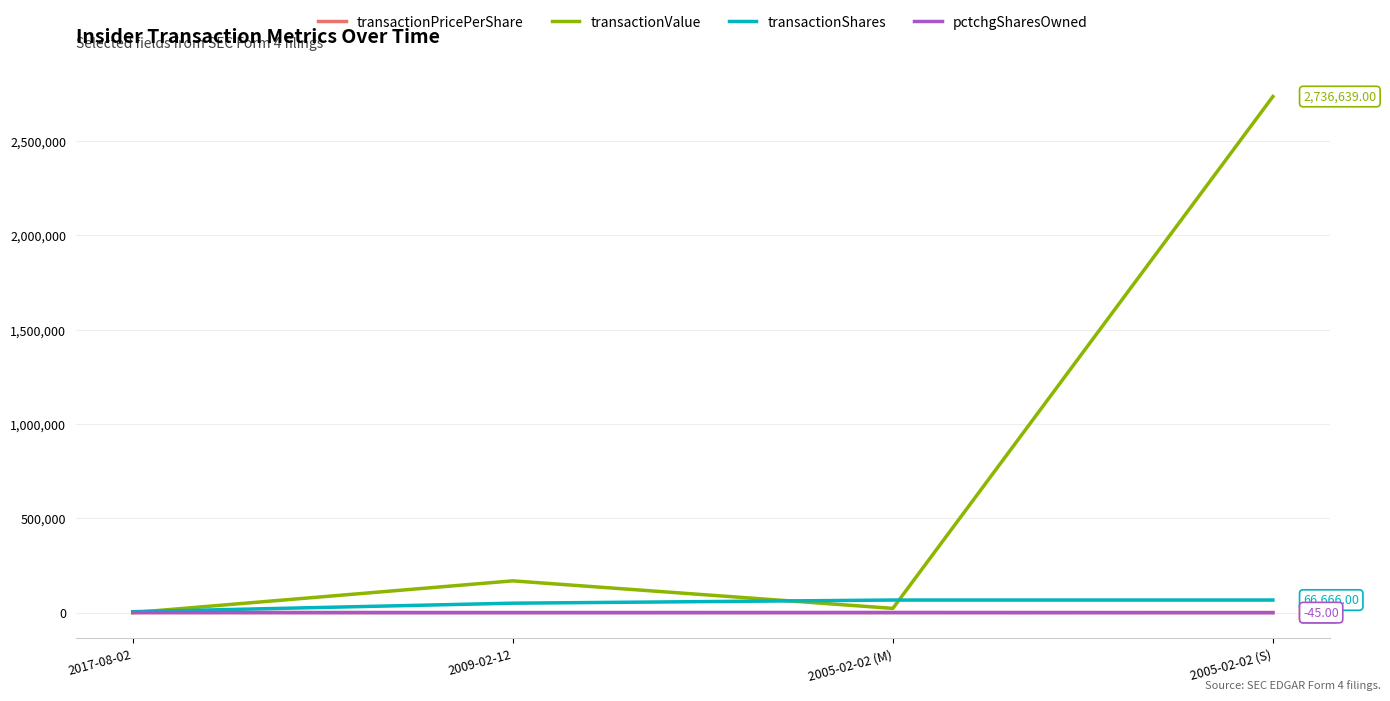

How many categories are shown in the chart?

4